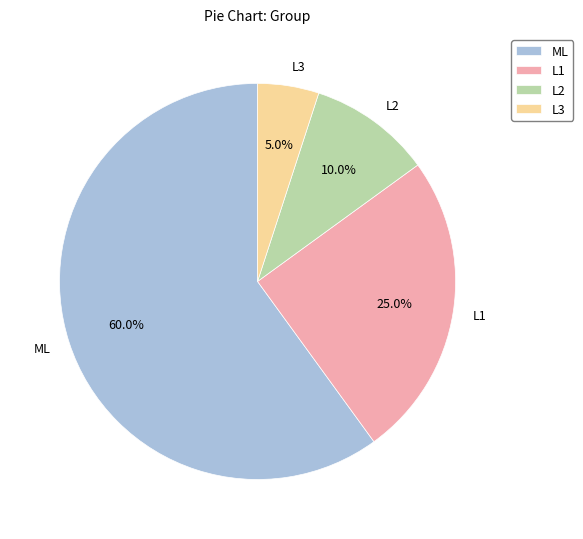

Approximately how many times larger is the value at ML compared to L3?

12.0